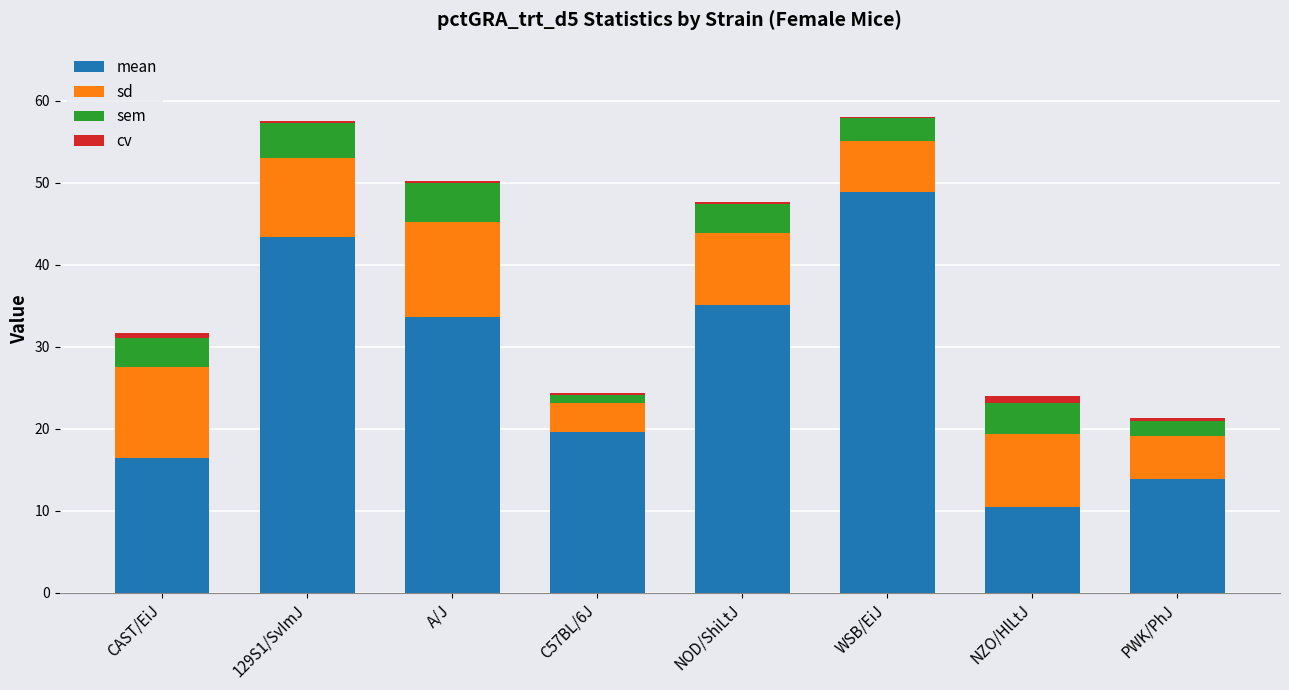

Count the number of categories in the chart.

8